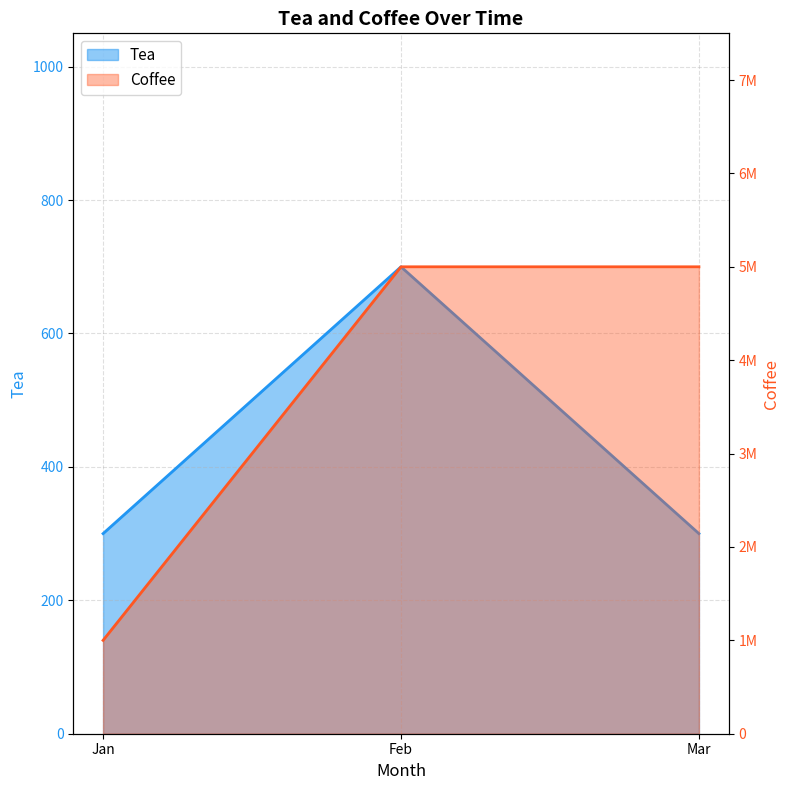

Which series has the largest total across all categories?

Coffee